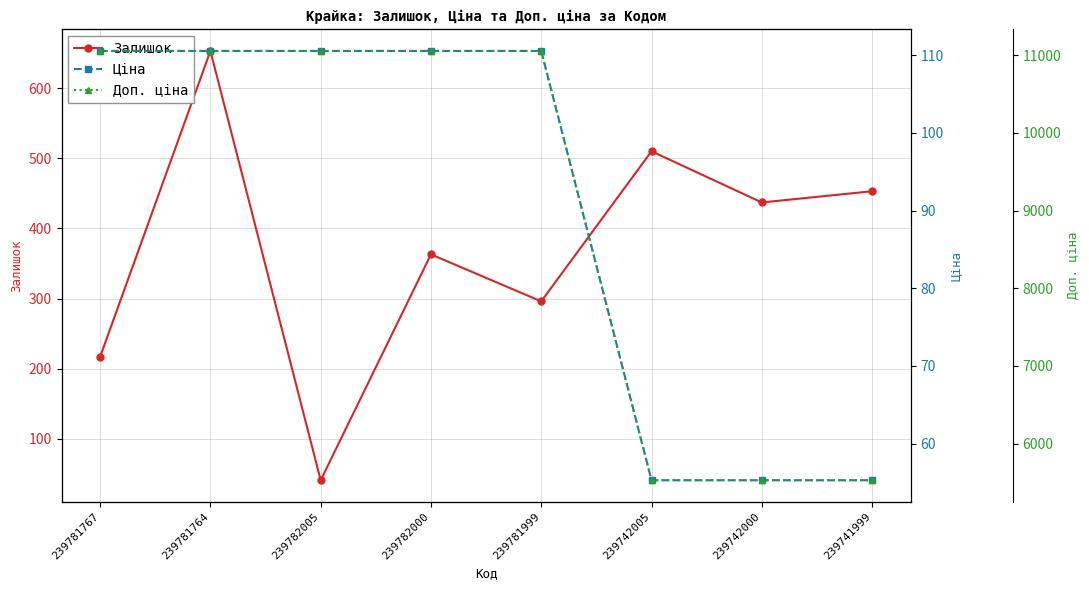

List the series in order of their peak value, lowest first.

Ціна, Залишок, Доп. ціна